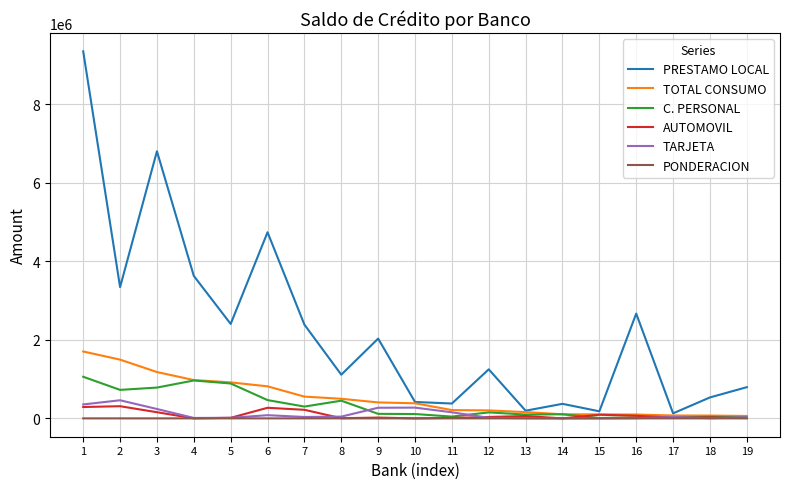

The value of PRESTAMO LOCAL at 3 is 1924646.6. True or false?

False